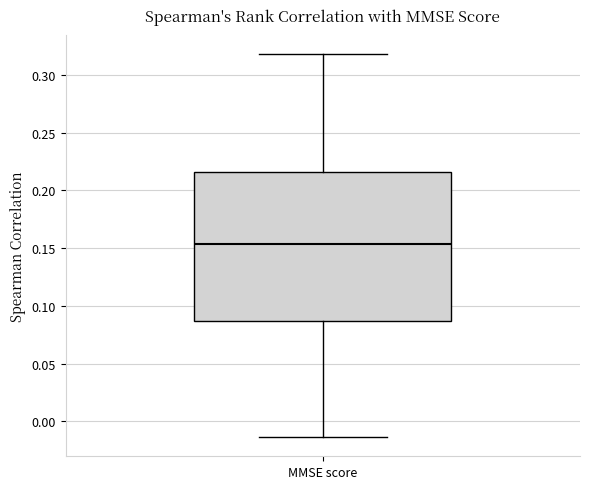

Read this box plot against the y-axis: the position of the median line, the range covered by the box, and the ends of both whiskers. The values are not printed on the chart, so give them approximately, as read against the axis.

median 0.155, box 0.085 to 0.215, whiskers -0.015 to 0.320